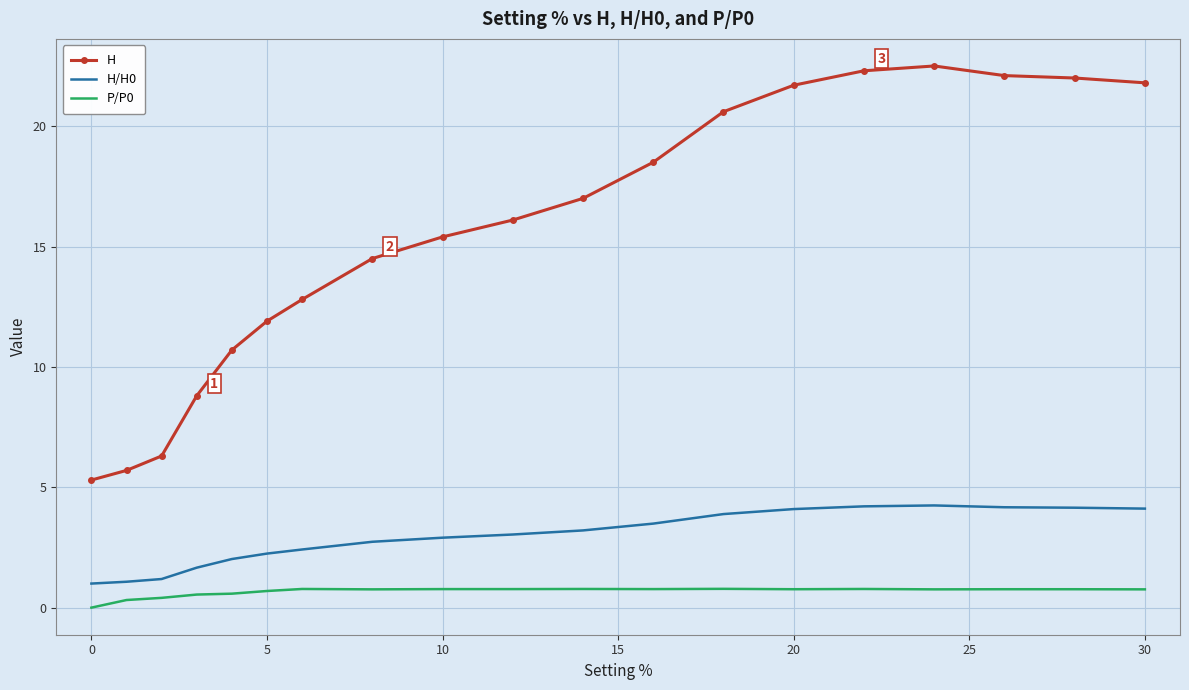

Which series has the largest range (max minus min)?

H